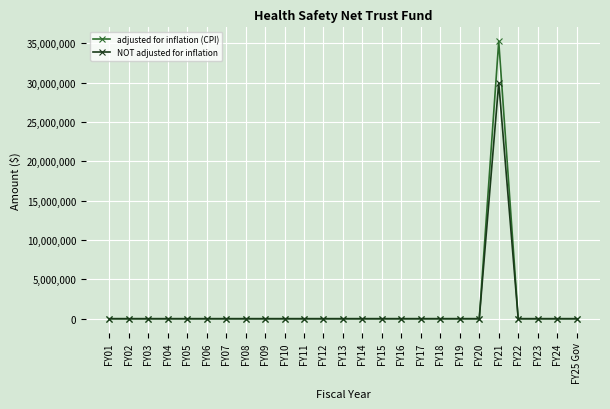

How many lines are shown in the chart?

2